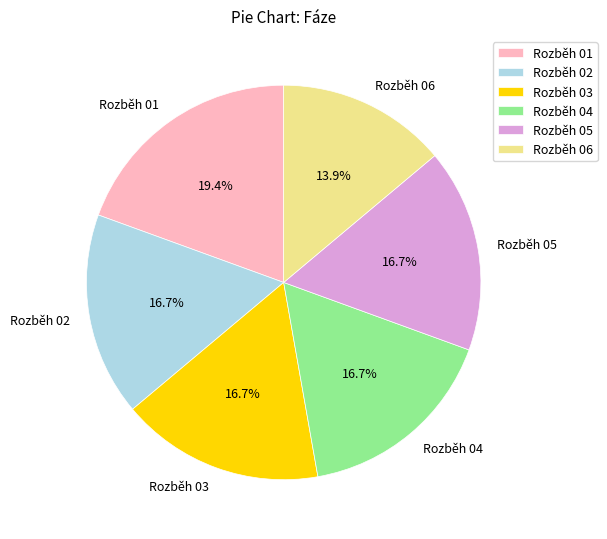

To the nearest percent, what percentage of the pie is Rozběh 06?

14%